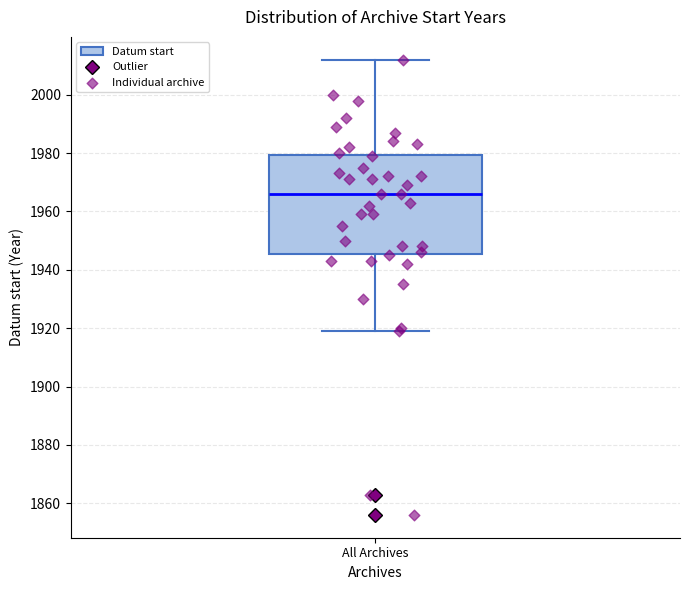

Where does the median line of the box for All Archives sit on the y-axis? The values are not printed on the chart, so give them approximately, as read against the axis.

1966